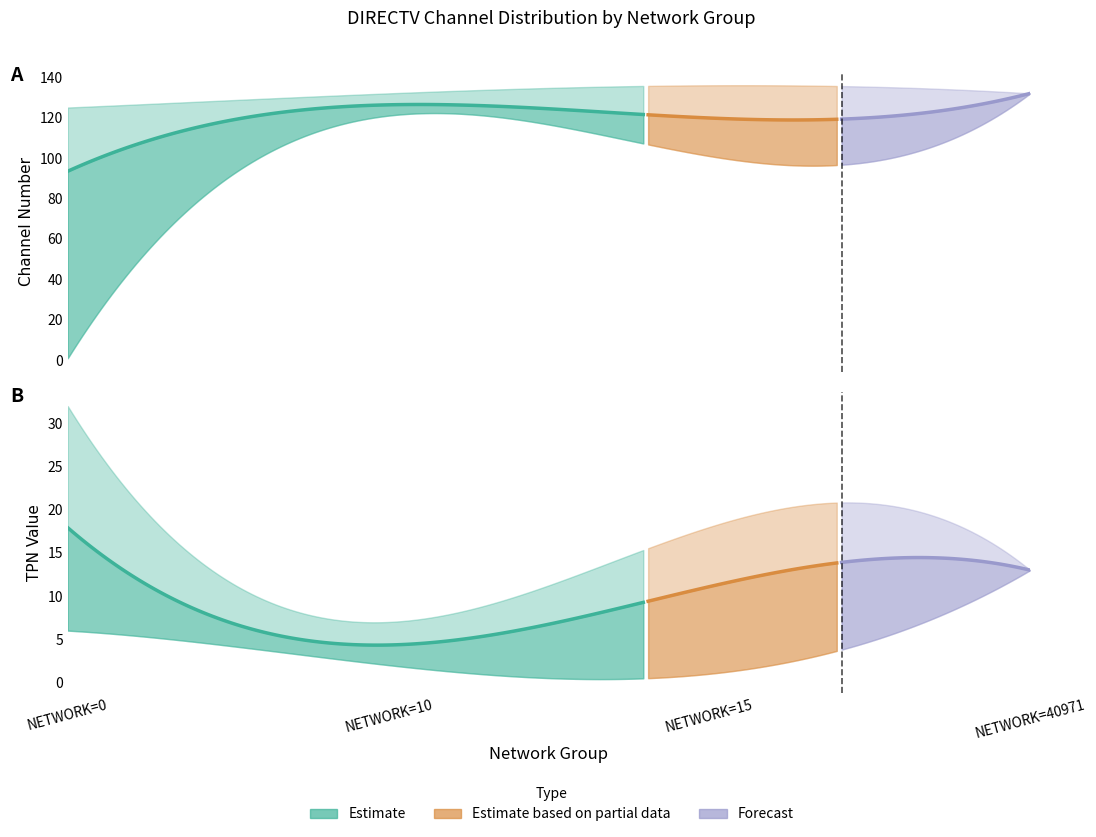

What value does the Avg TPN series have at NETWORK=10?

4.3